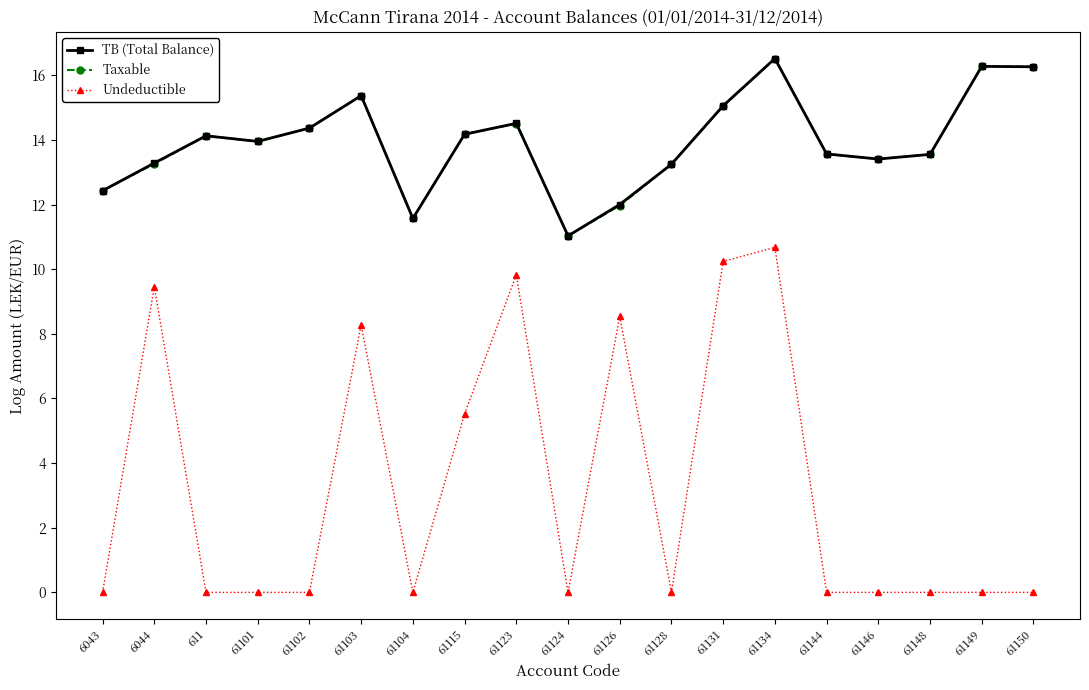

Where does the TB (Total Balance) series first go above 13?

6044